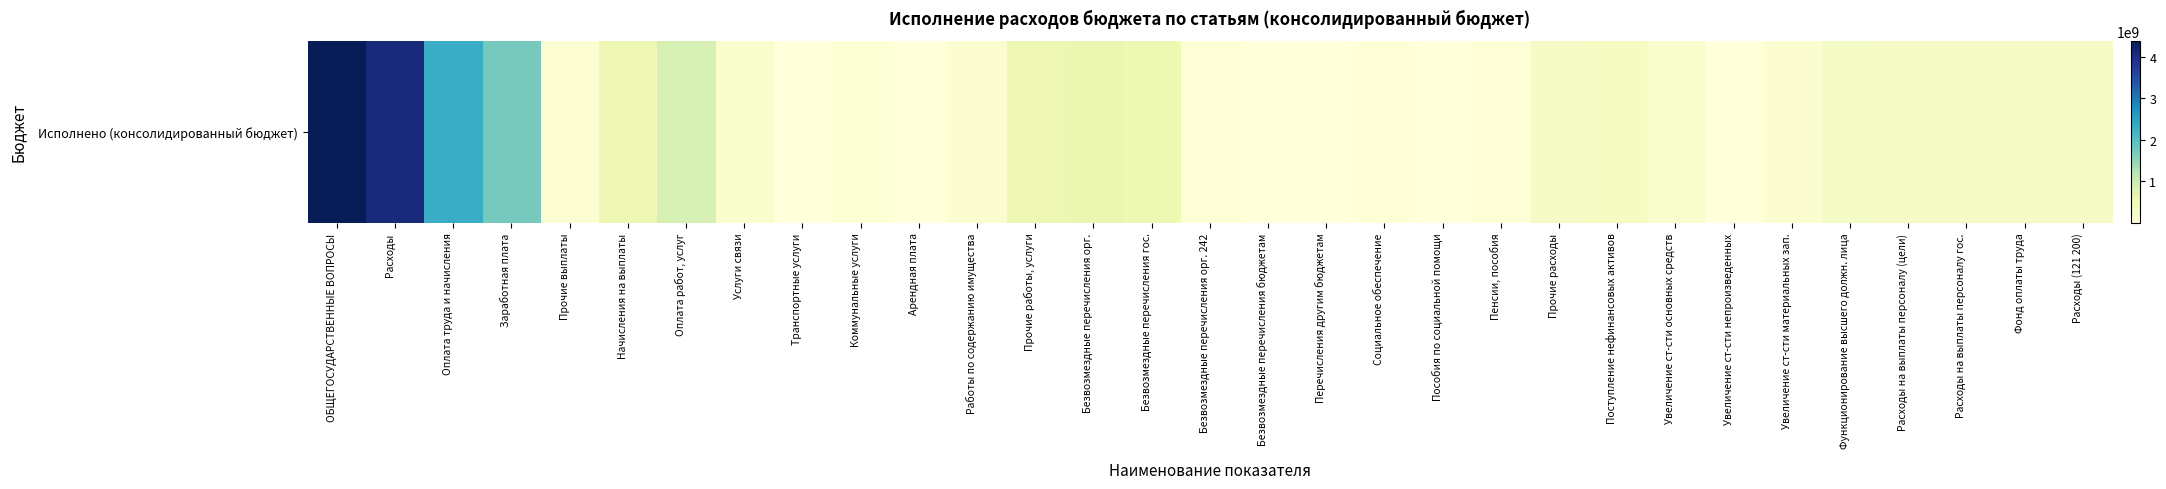

What is the change in value from ОБЩЕГОСУДАРСТВЕННЫЕ ВОПРОСЫ to Транспортные услуги?

-4376319325.0